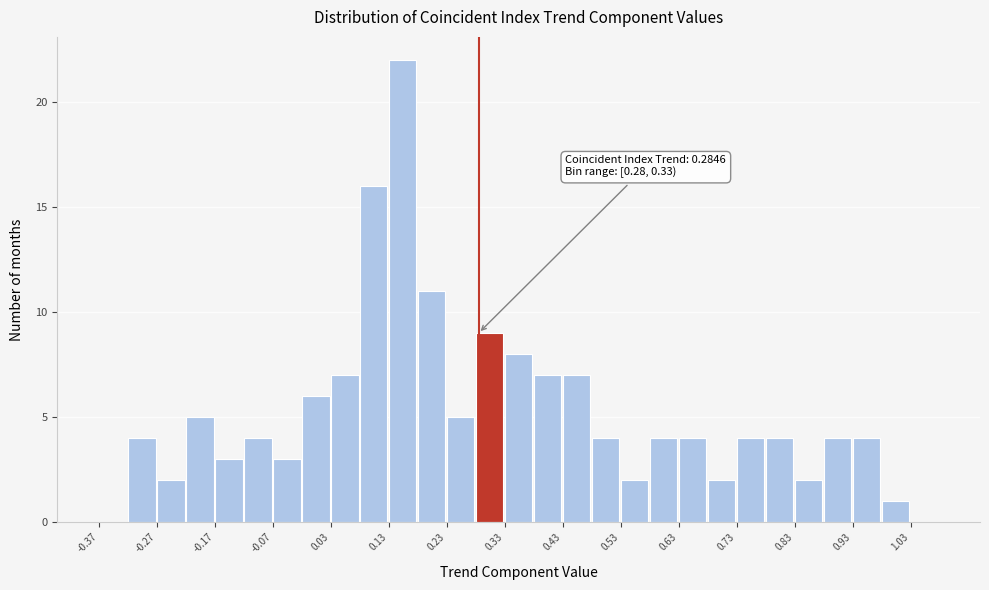

Which range on the x-axis has the tallest bar?

0.13 to 0.18